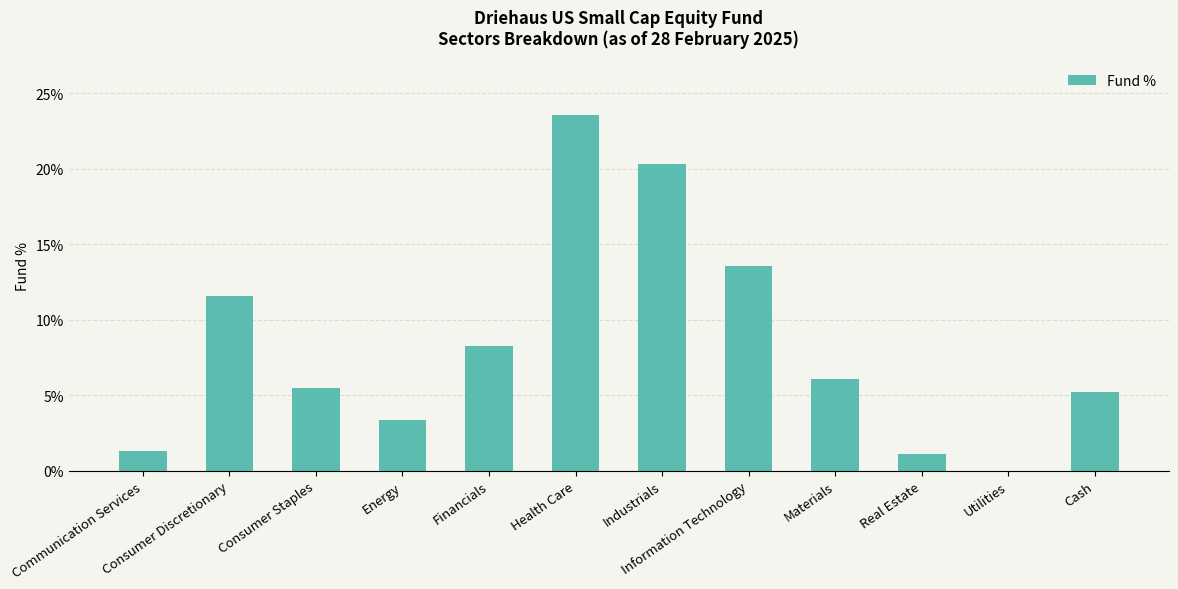

What is the sum of all values?

100.0